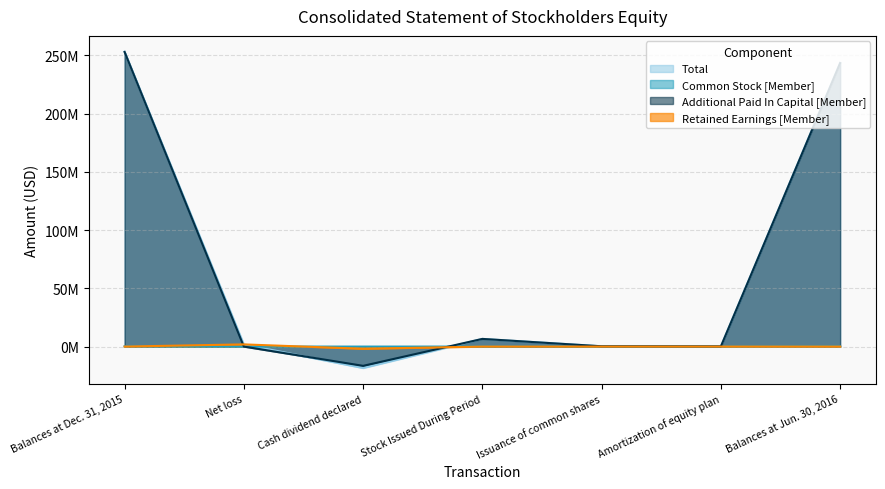

How many intersections are there between Retained Earnings [Member] and Common Stock [Member]?

2